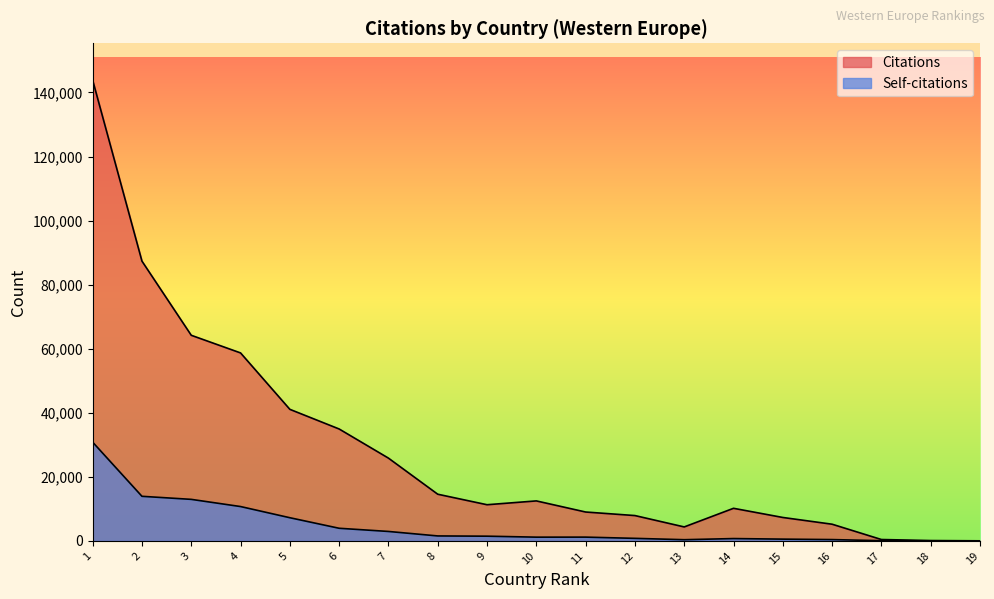

In Citations, how many points are lower than both neighbors (excluding endpoints)?

2